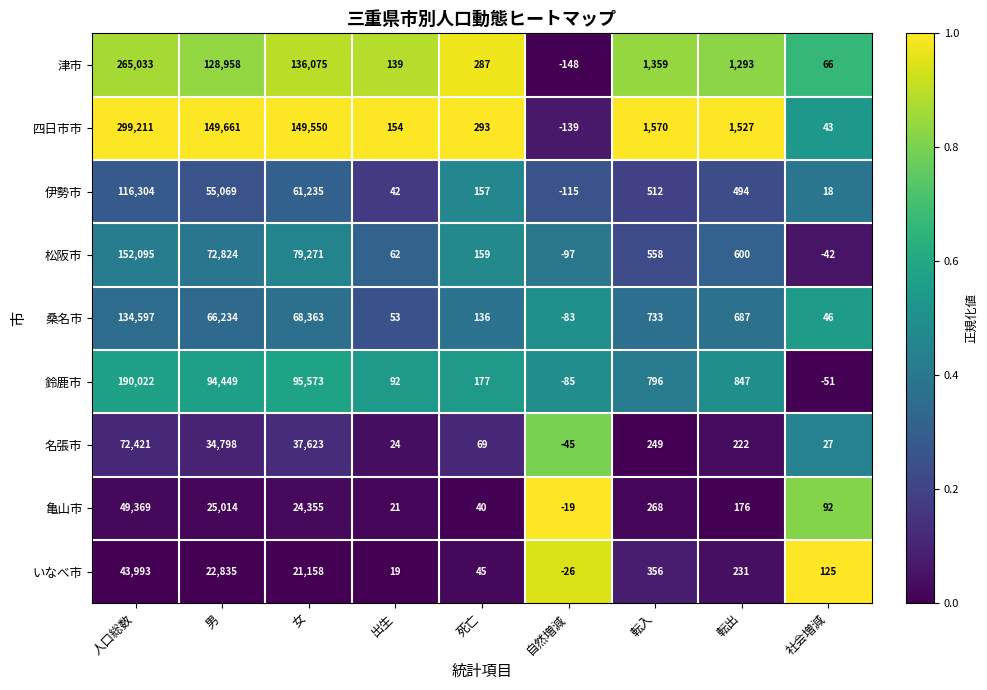

At which label does 伊勢市 first exceed 494?

人口総数